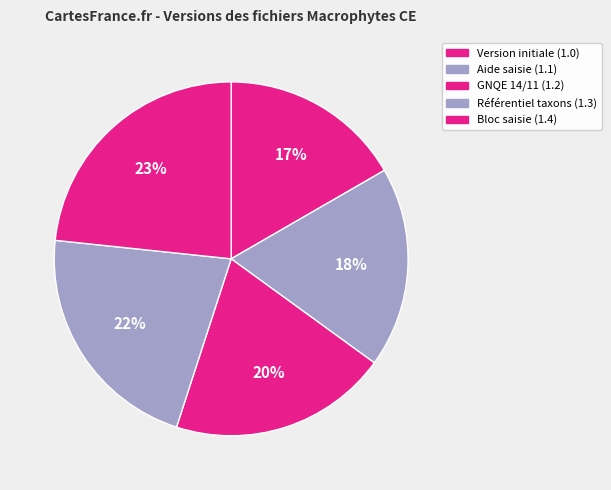

How many segments does this pie chart have?

5